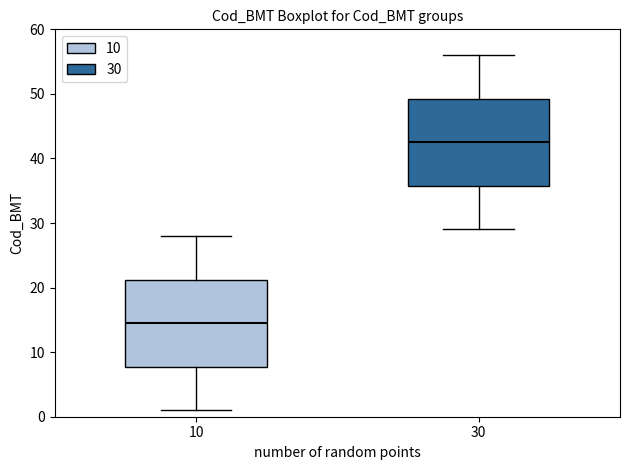

Reading left to right, transcribe this box plot: for each box, give where its median line is, the range the box spans, and where its two whiskers end, as read against the y-axis. The values are not printed on the chart, so give them approximately, as read against the axis.

10: median 15, box 8 to 21, whiskers 1 to 28
30: median 43, box 36 to 49, whiskers 29 to 56